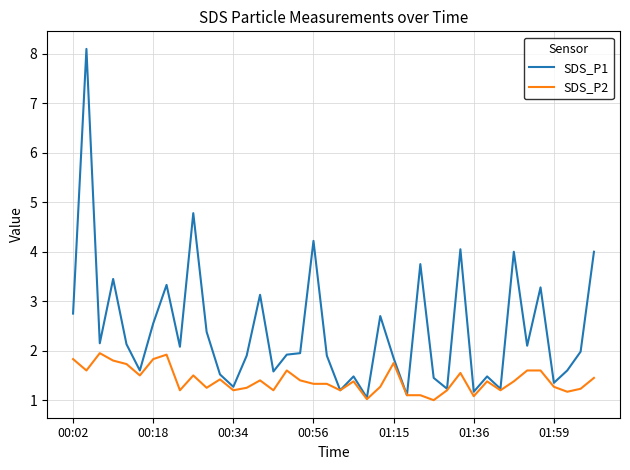

Which series has the largest total across all categories?

SDS_P1